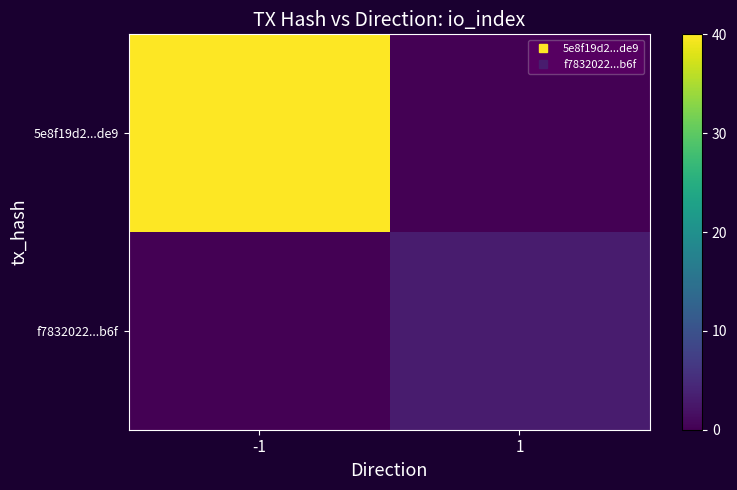

Reading right to left, extract all data points from this chart.

5e8f19d2...de9: 1=0	-1=40
f7832022...b6f: 1=3	-1=0